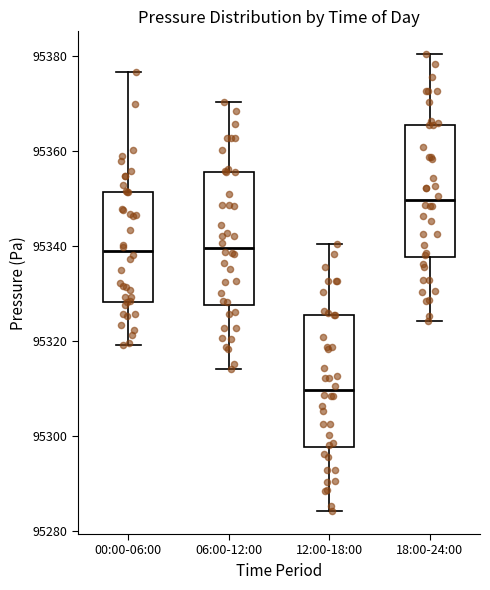

Which box's median line is the highest?

18:00-24:00